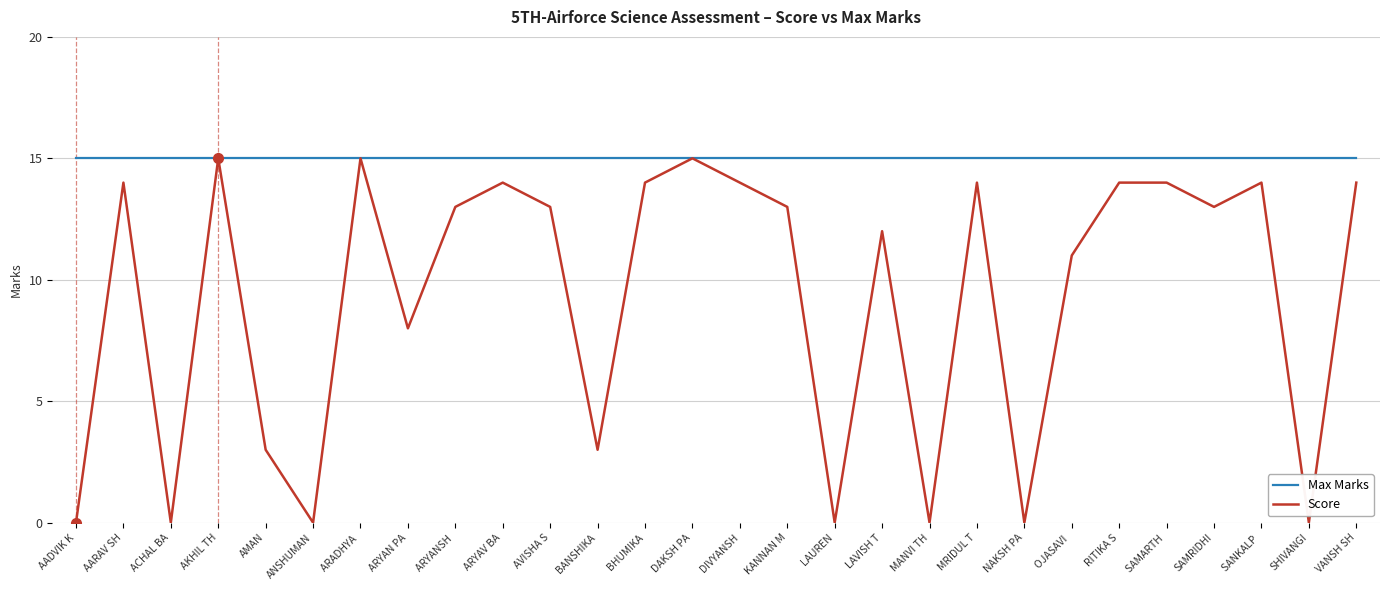

Does the chart have visible grid lines?

Yes